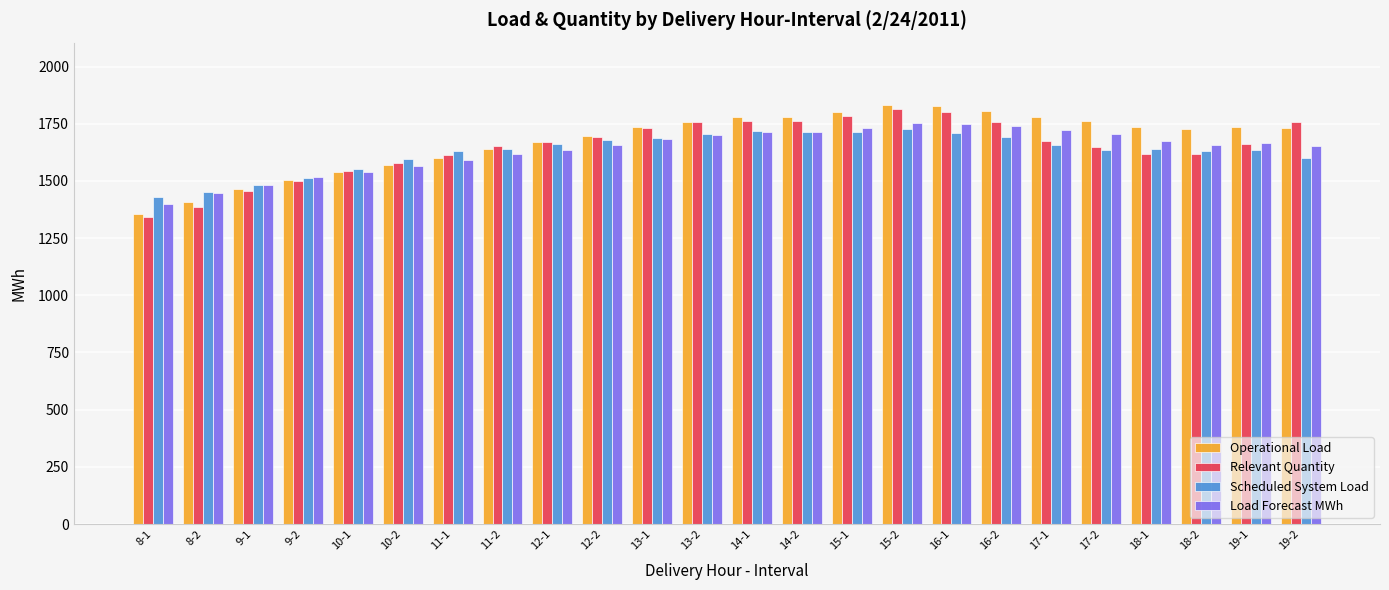

What is the sum of all Scheduled System Load values?

39090.1